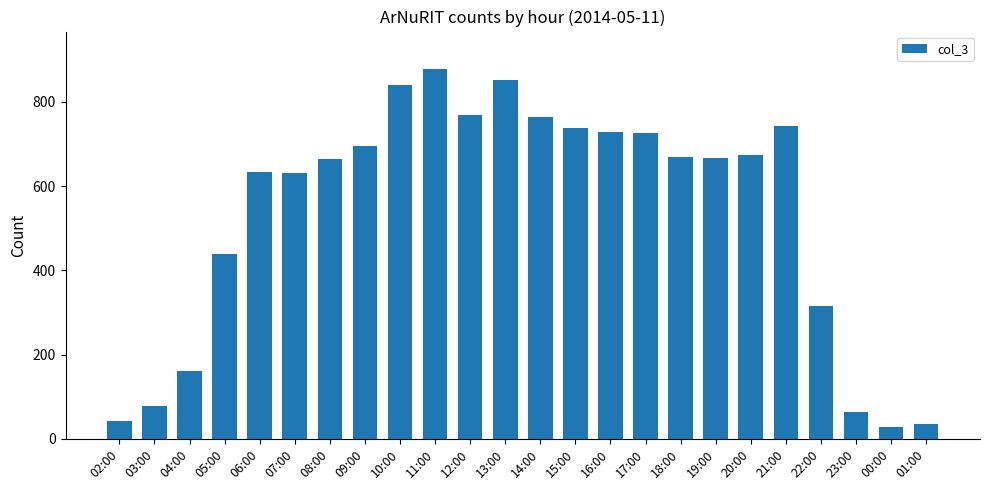

What is the smallest value displayed?

29